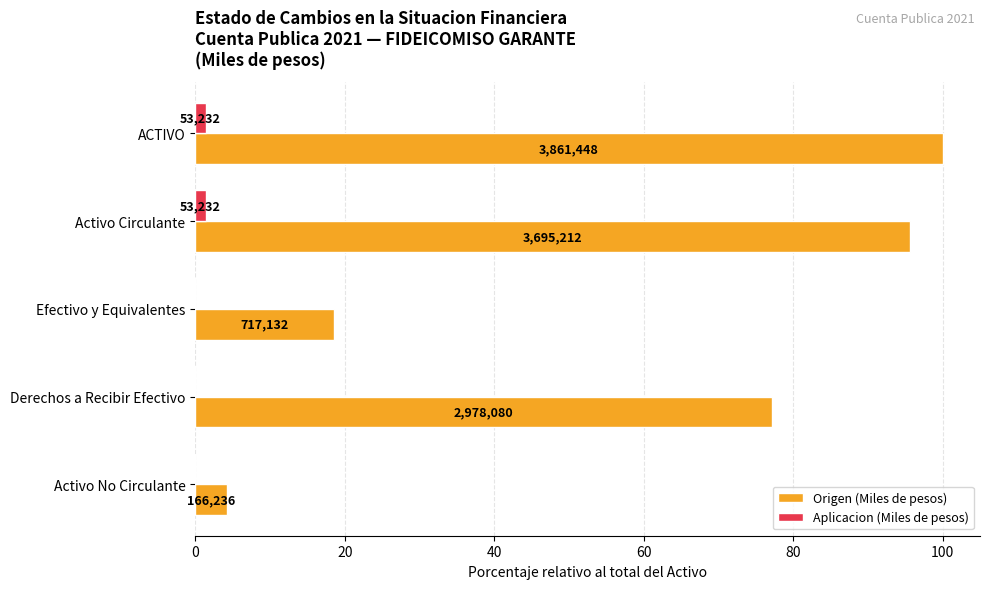

What are all the series names shown in the legend?

Origen (Miles de pesos), Aplicacion (Miles de pesos)